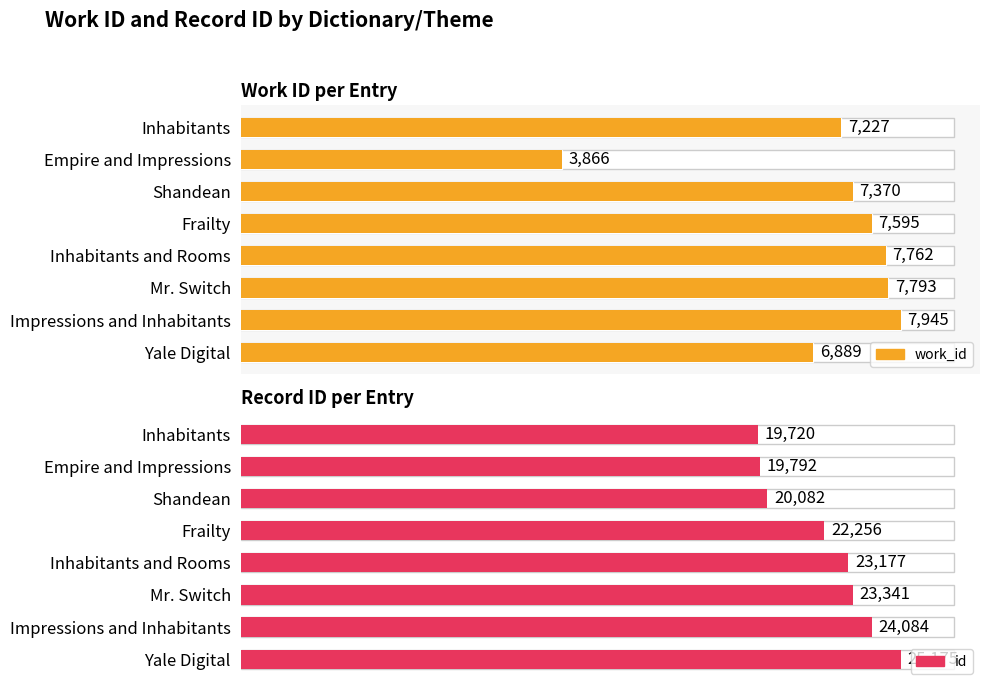

How many data points does each series have?

8